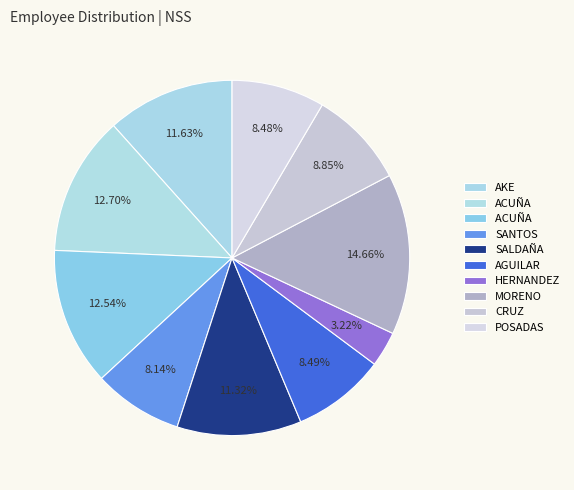

How many slices are in this pie chart?

10